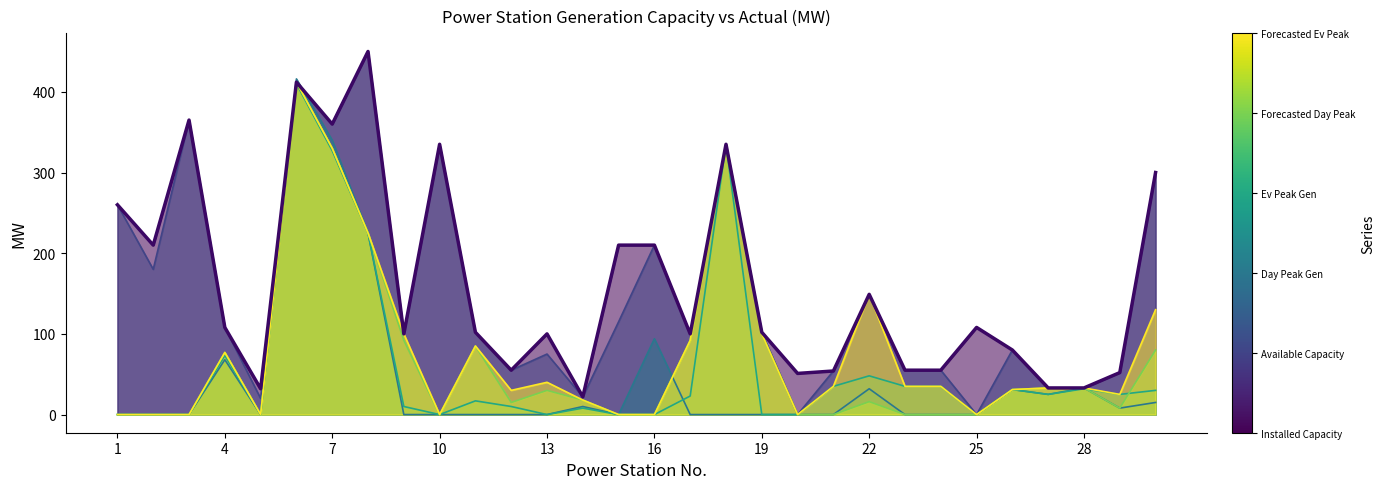

What is the difference between the highest and lowest values at 11?

102